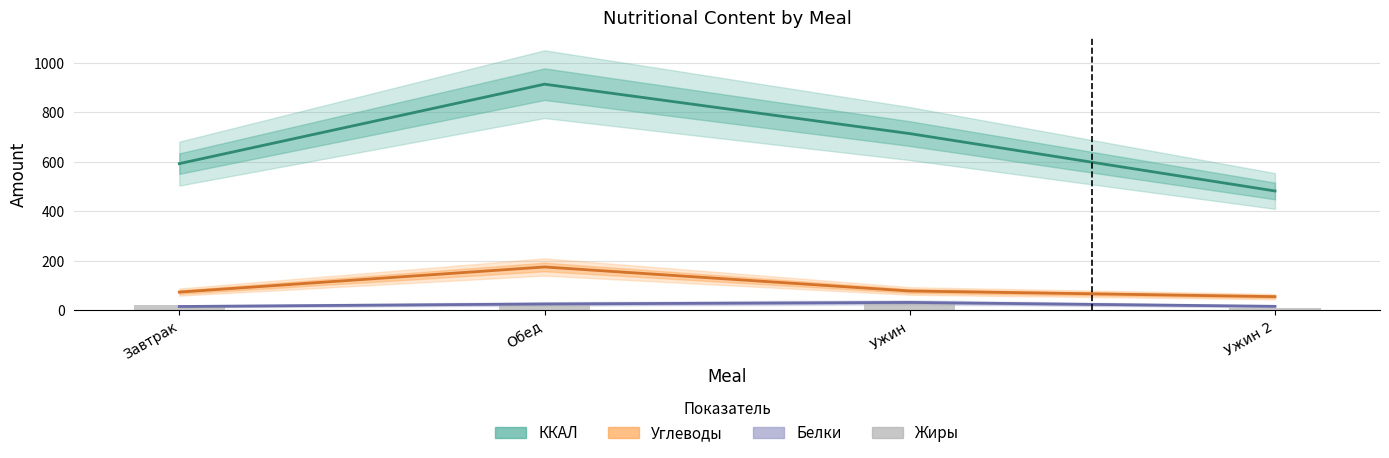

Where is Углеводы nearest to the value 114?

Ужин